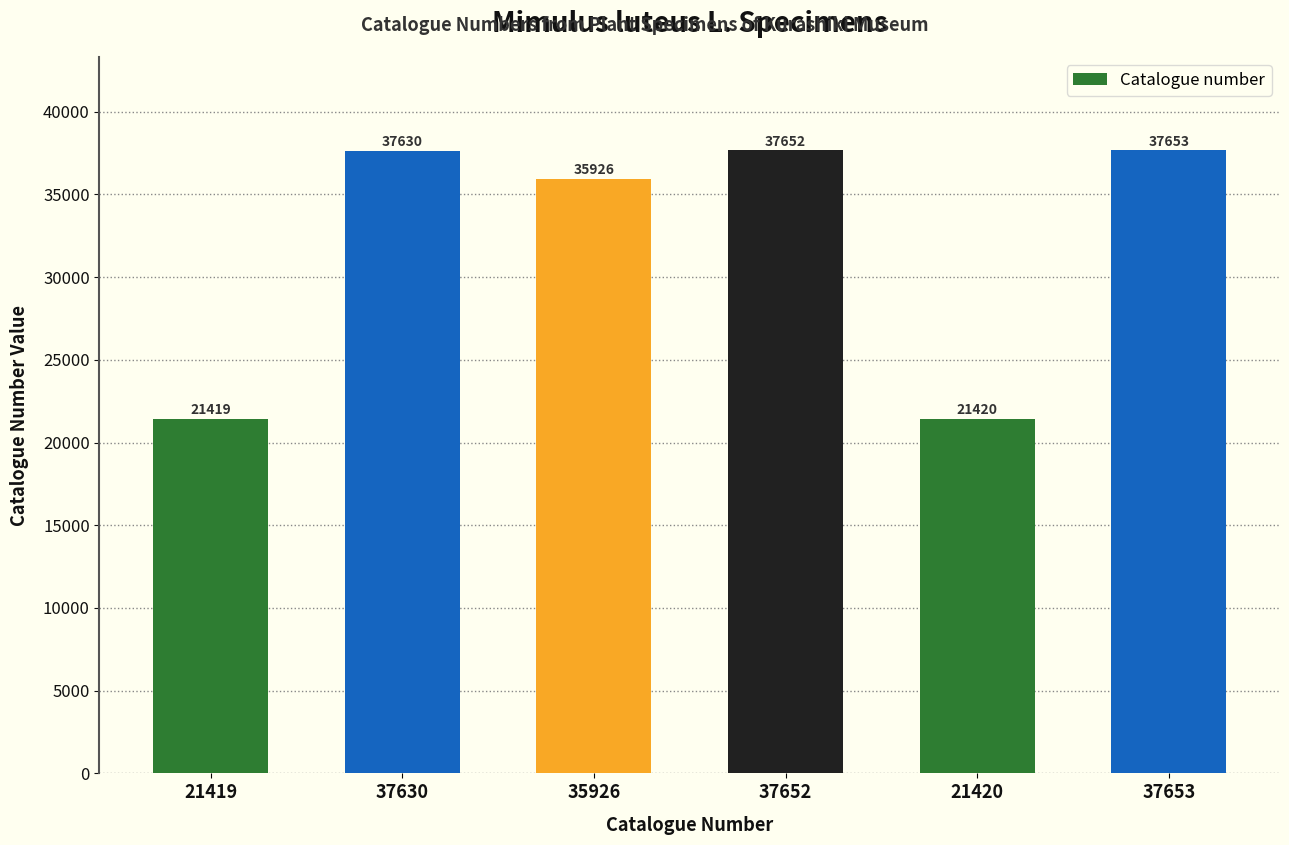

List the labels in order of value, smallest first.

21419, 21420, 35926, 37630, 37652, 37653